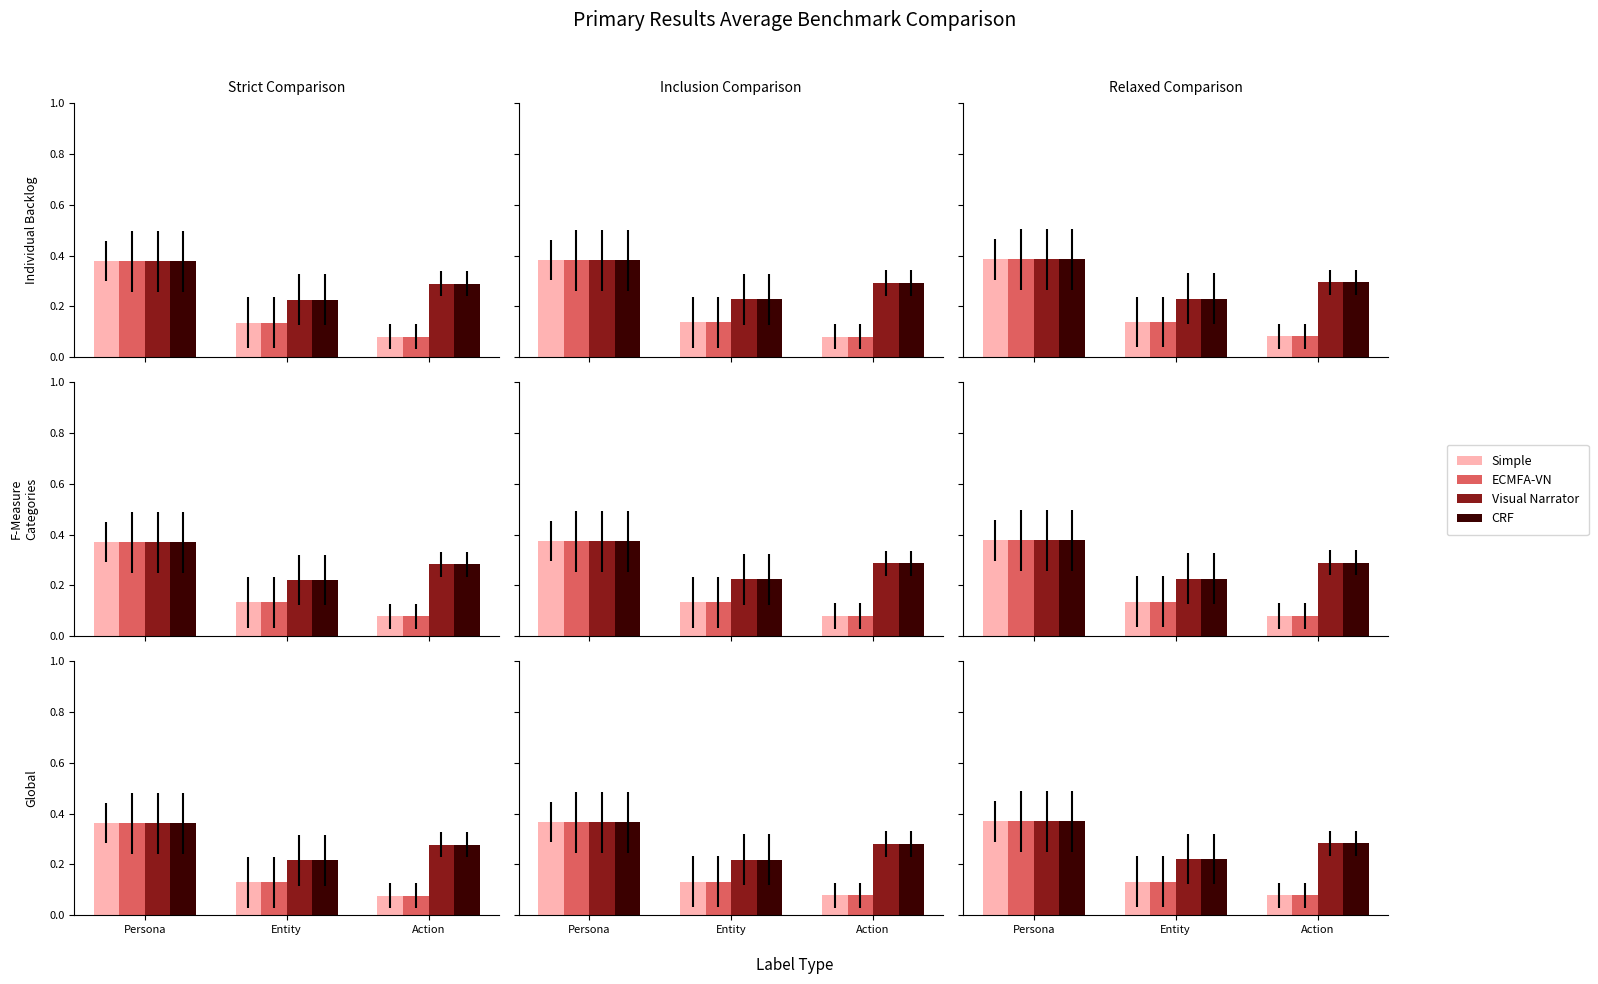

What is the difference between the maximum and minimum values in the CRF series?

0.1